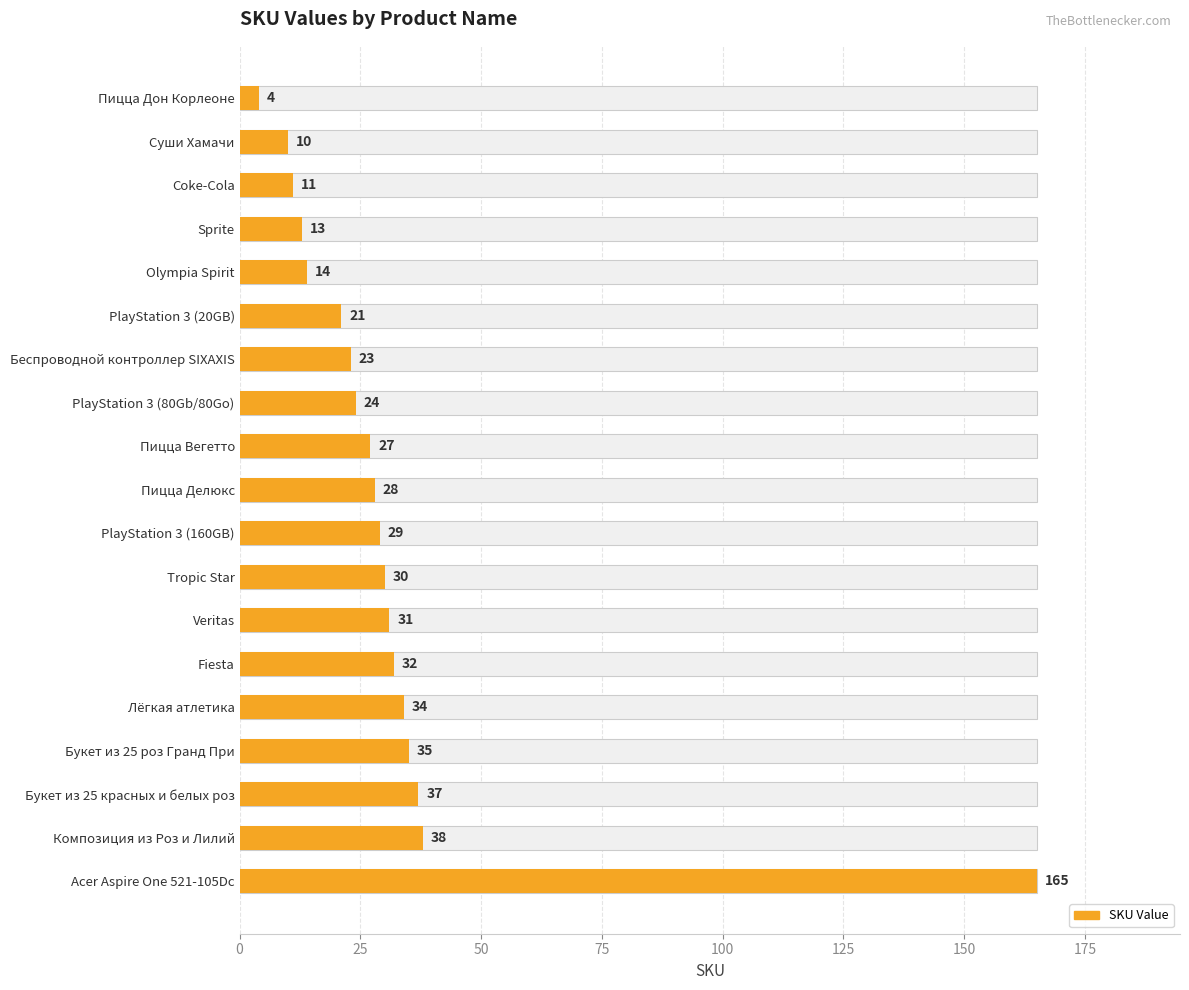

Reading left to right, extract all data points from this chart.

4	10	11	13	14	21	23	24	27	28	29	30	31	32	34	35	37	38	165